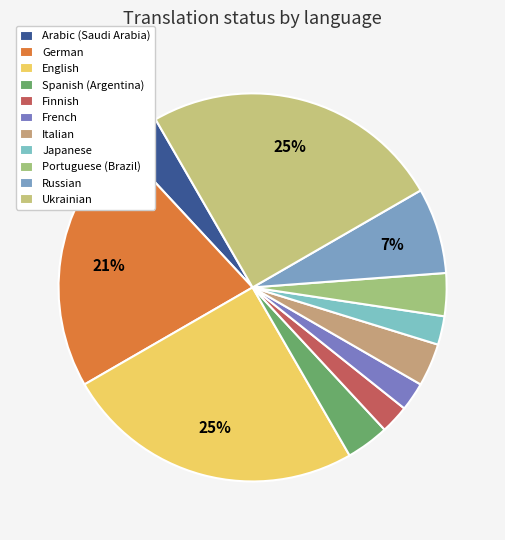

How many segments does this pie chart have?

11